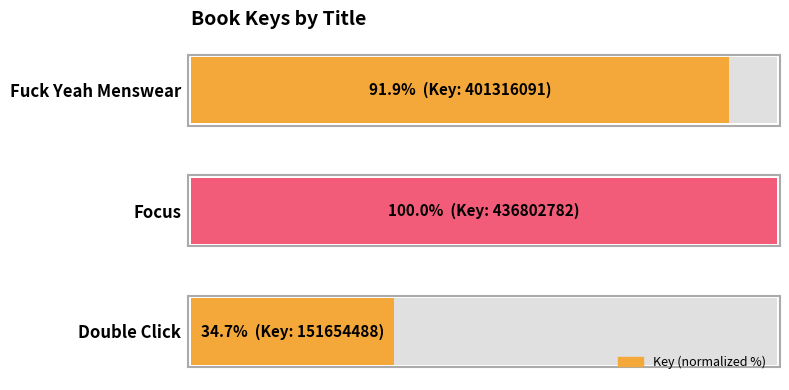

What value does the data have at Double Click?

34.7